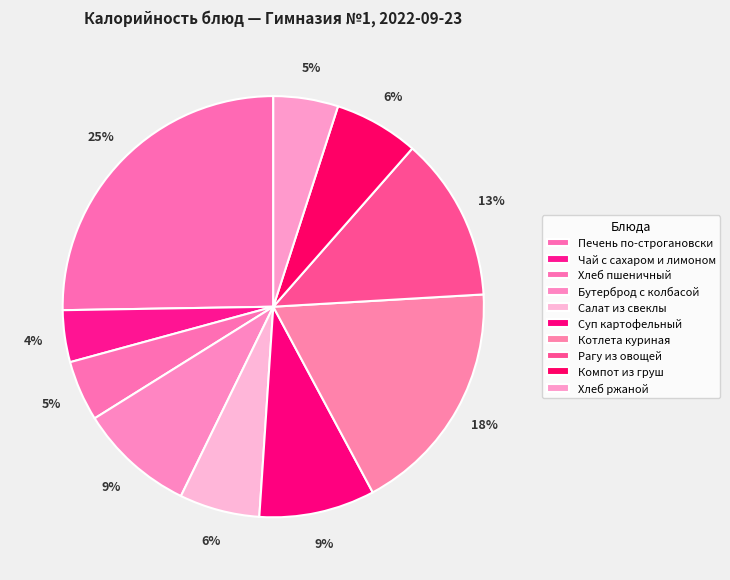

To the nearest percent, what portion does Суп картофельный represent?

9%